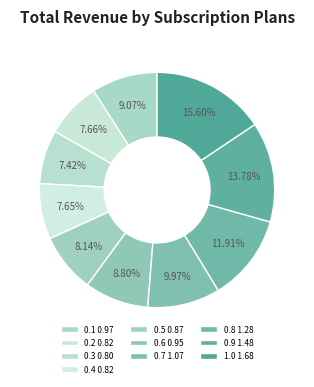

To the nearest percent, what is the difference between the 0.6 and 0.8 slice percentages?

3%